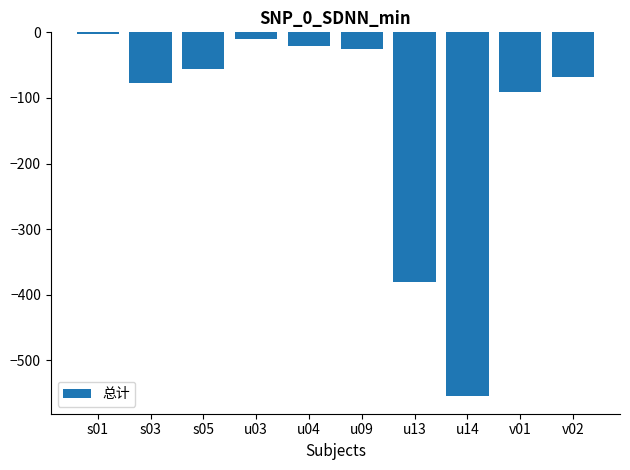

How many values exceed -56?

4